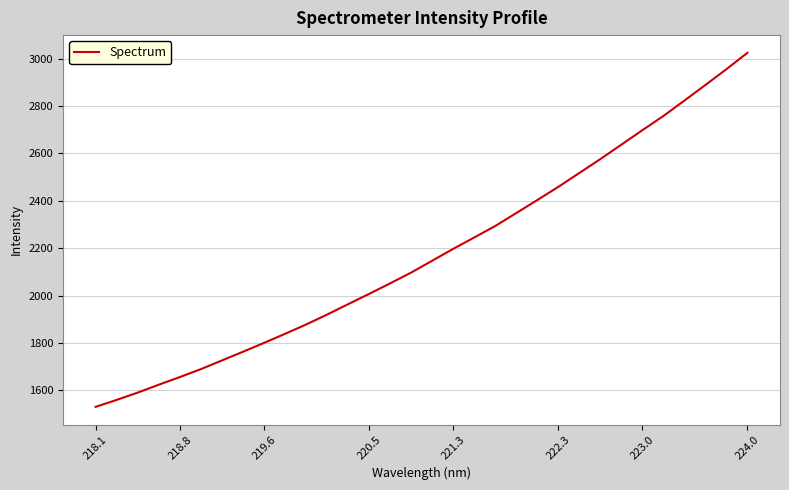

What is the maximum value shown in the chart?

3024.0